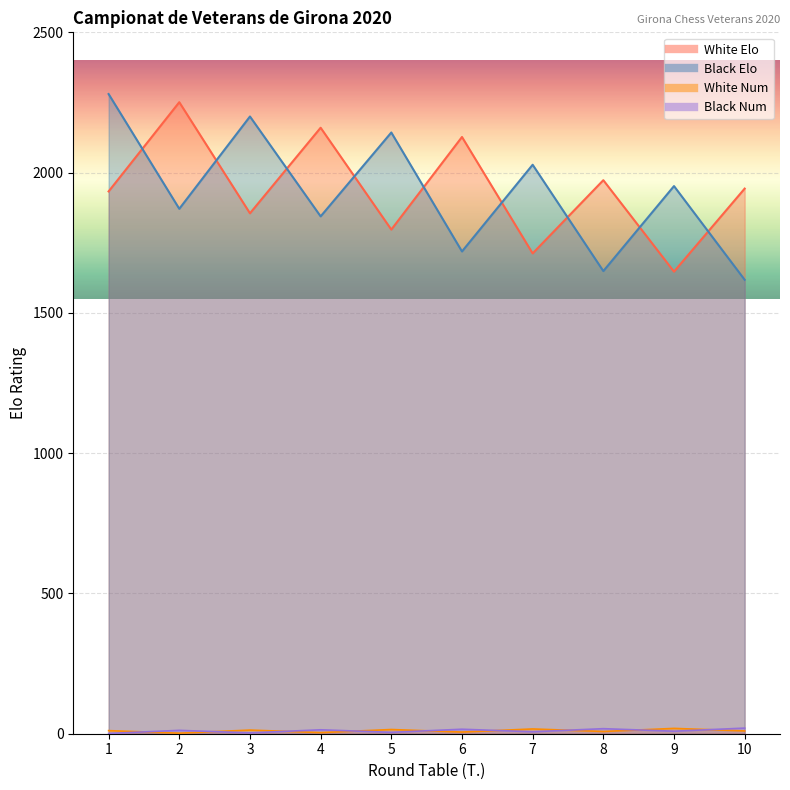

Which category has the lowest value across all series?

1